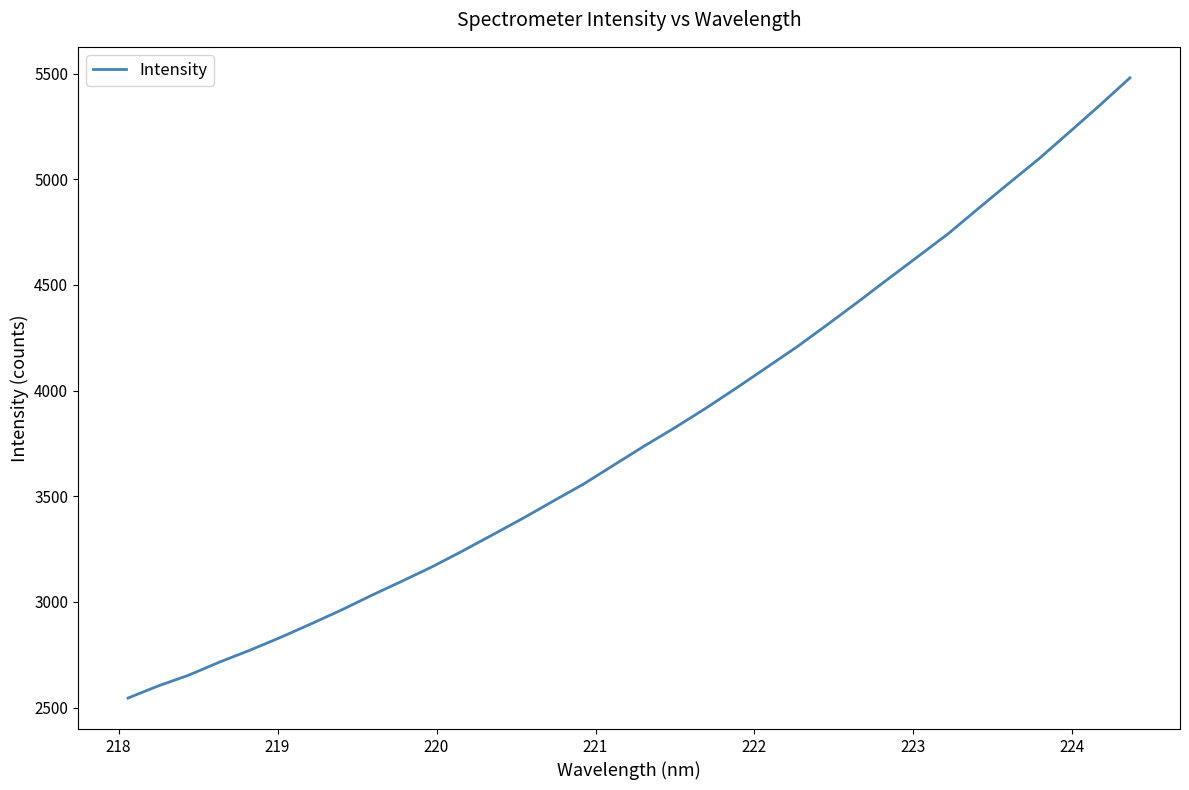

Count the number of categories in the chart.

34